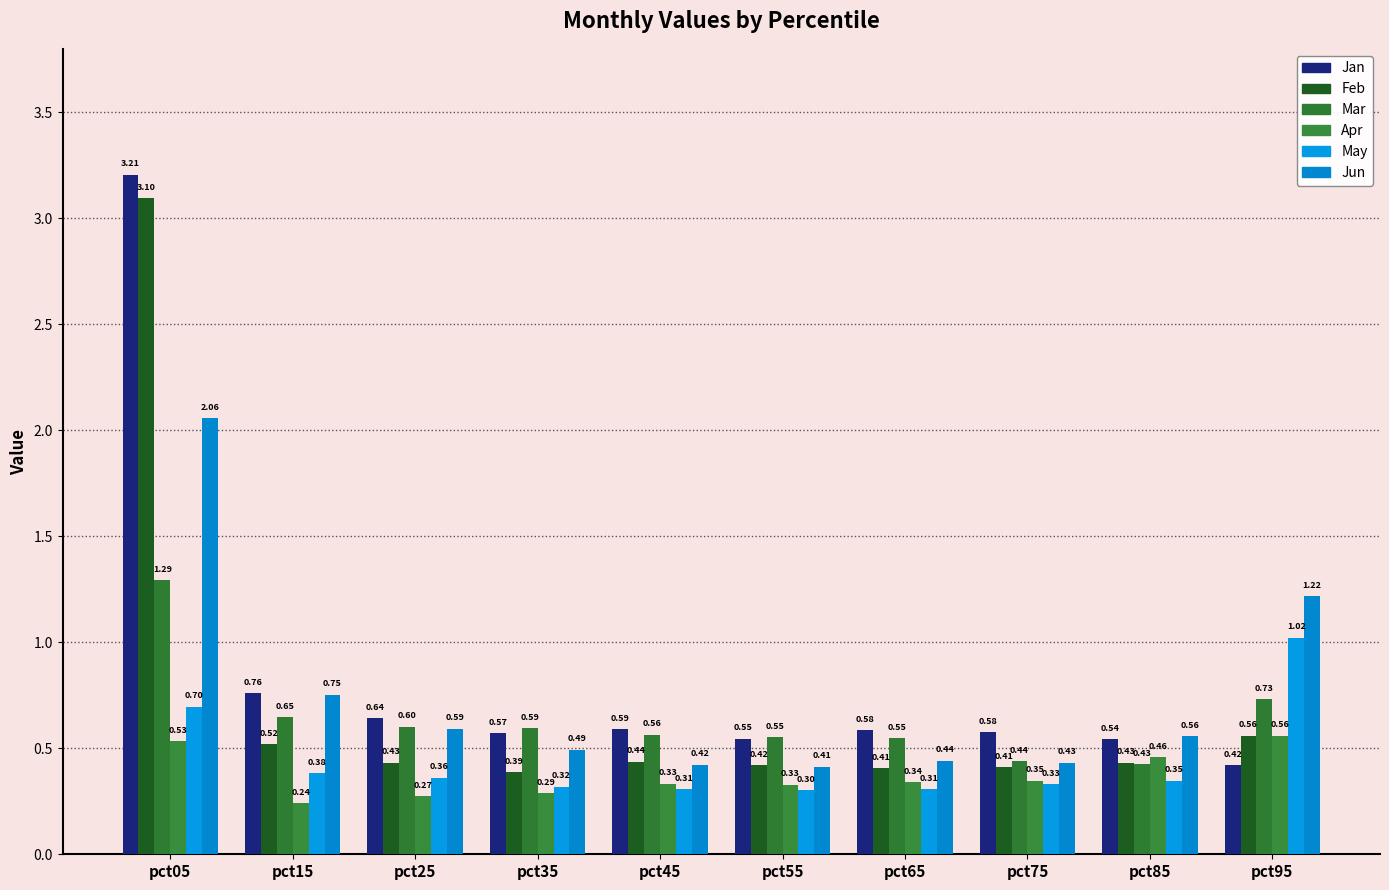

How many data points does each series have?

10